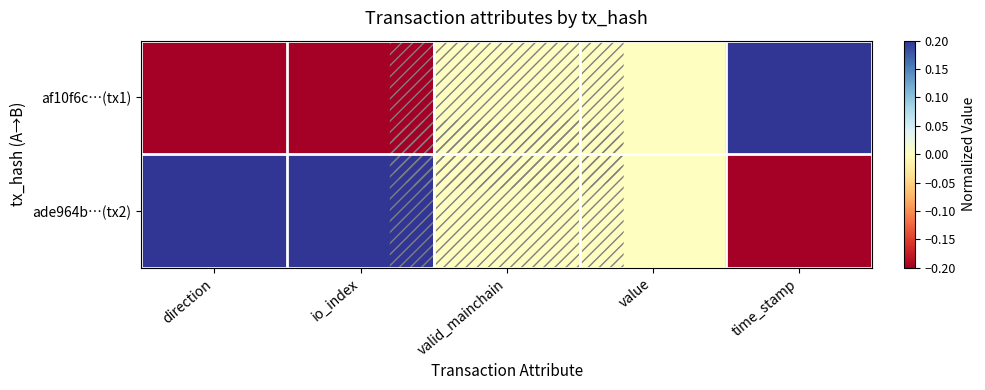

Reading right to left, transcribe all the data shown in this chart.

af10f6c…(tx1): time_stamp=0.2	value=0.0	valid_mainchain=0.0	io_index=-0.2	direction=-0.2
ade964b…(tx2): time_stamp=-0.2	value=0.0	valid_mainchain=0.0	io_index=0.2	direction=0.2